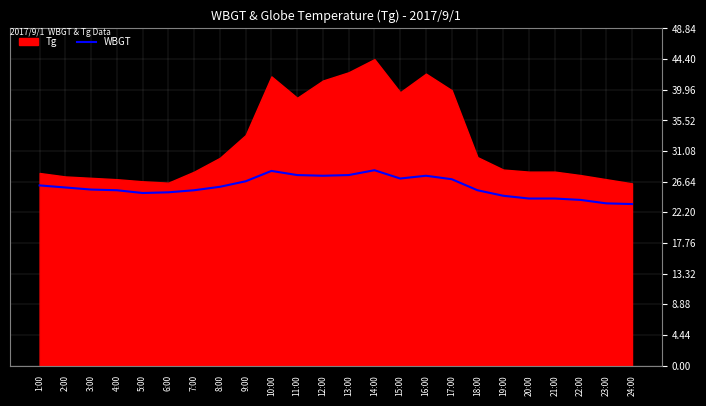

Where is the first local minimum?

5:00